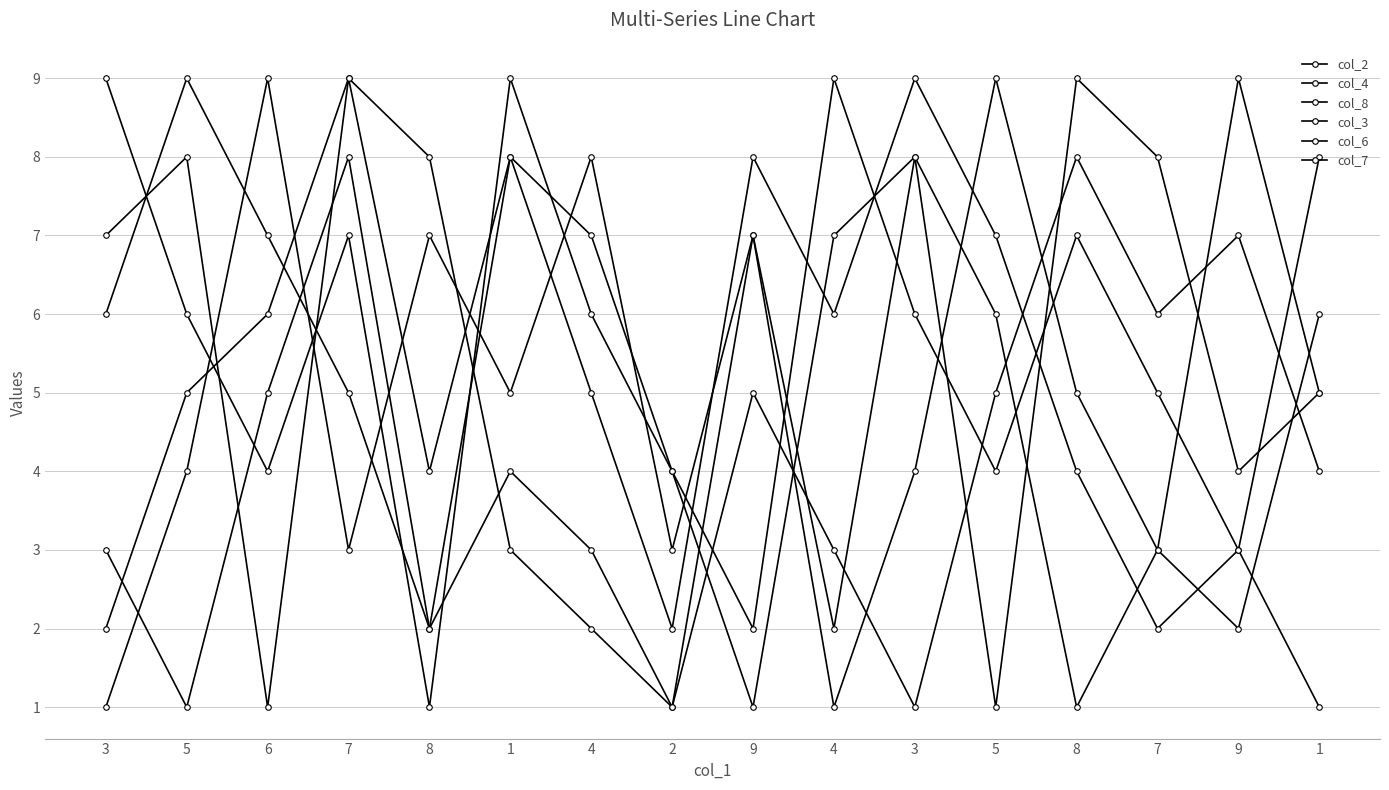

In col_4, how many points are higher than both neighbors (excluding endpoints)?

4